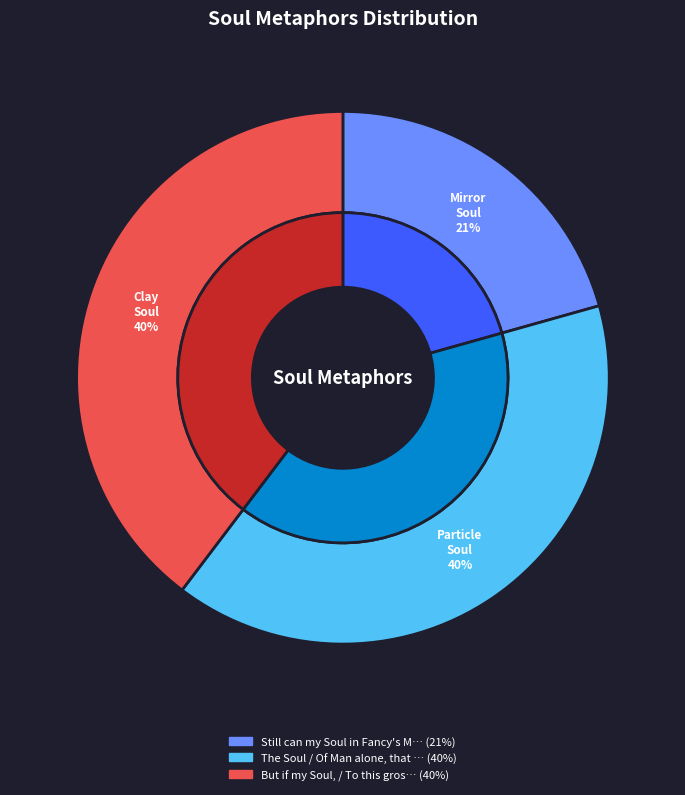

Which slice is the smallest?

Still can my Soul in Fancy's Mirrour